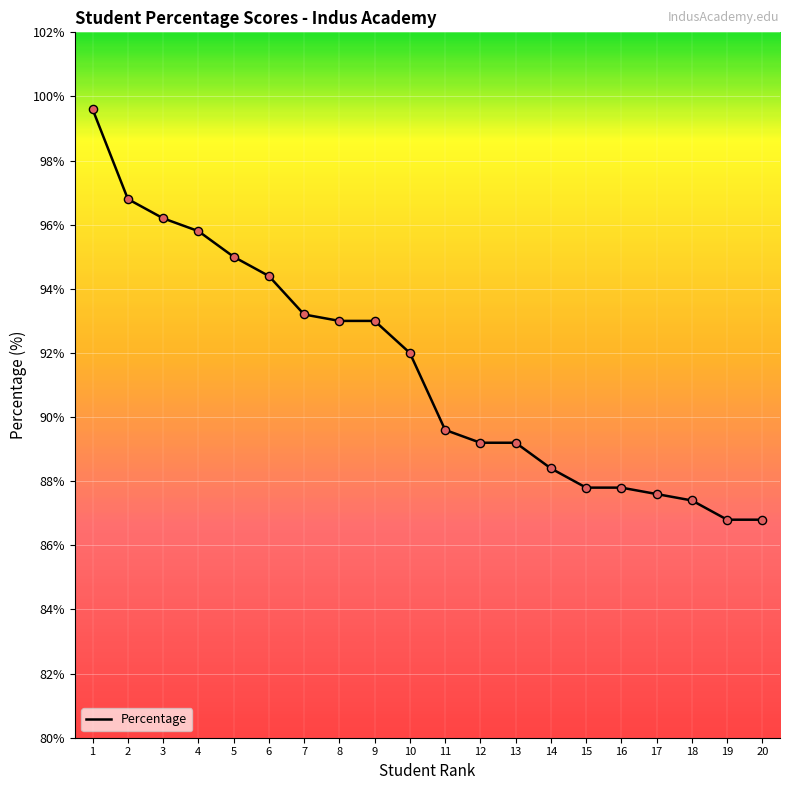

Between 8 and 12, which is larger?

8